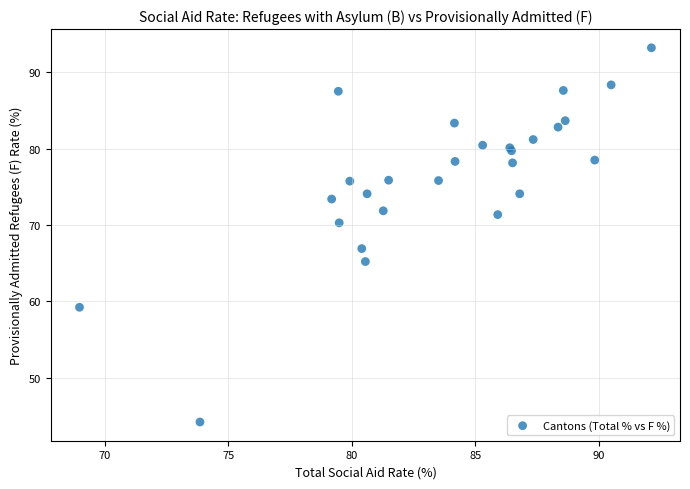

What Y value in the scatter plot is closest to 68?

66.9